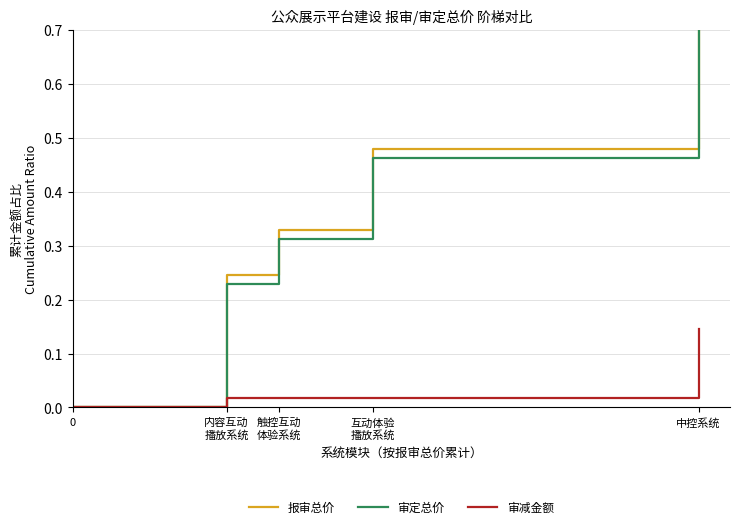

Which series has the largest total across all categories?

报审总价